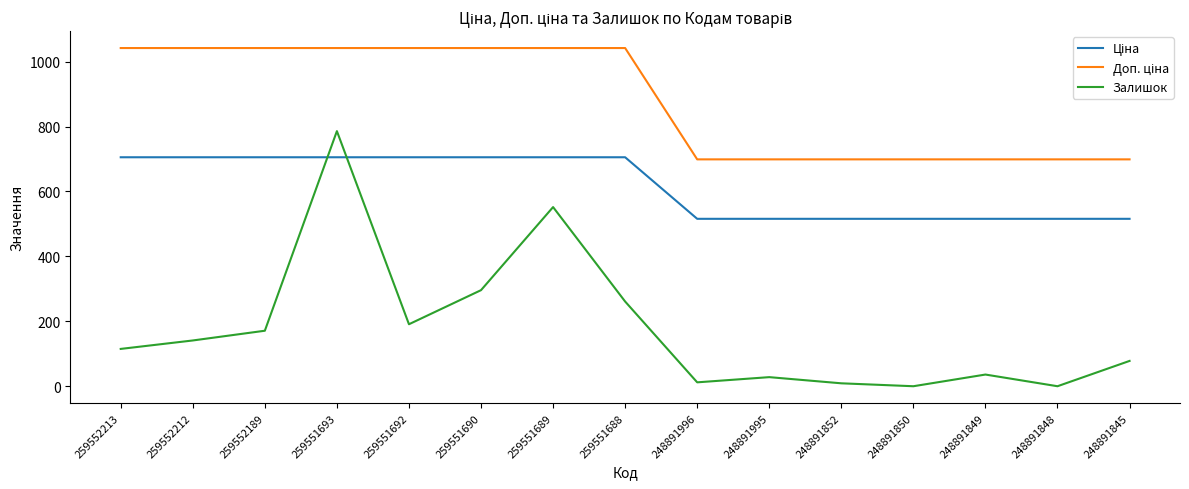

The Залишок series shows 299.7 at 259552189. True or false?

False